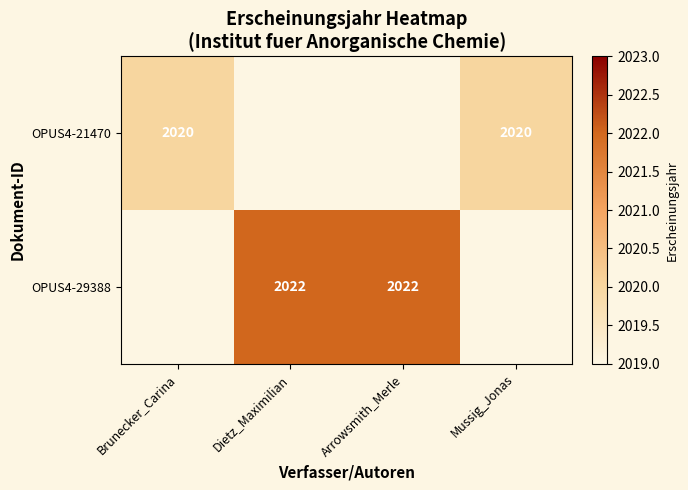

The value of OPUS4-21470 at Mussig_Jonas is 2761. True or false?

False